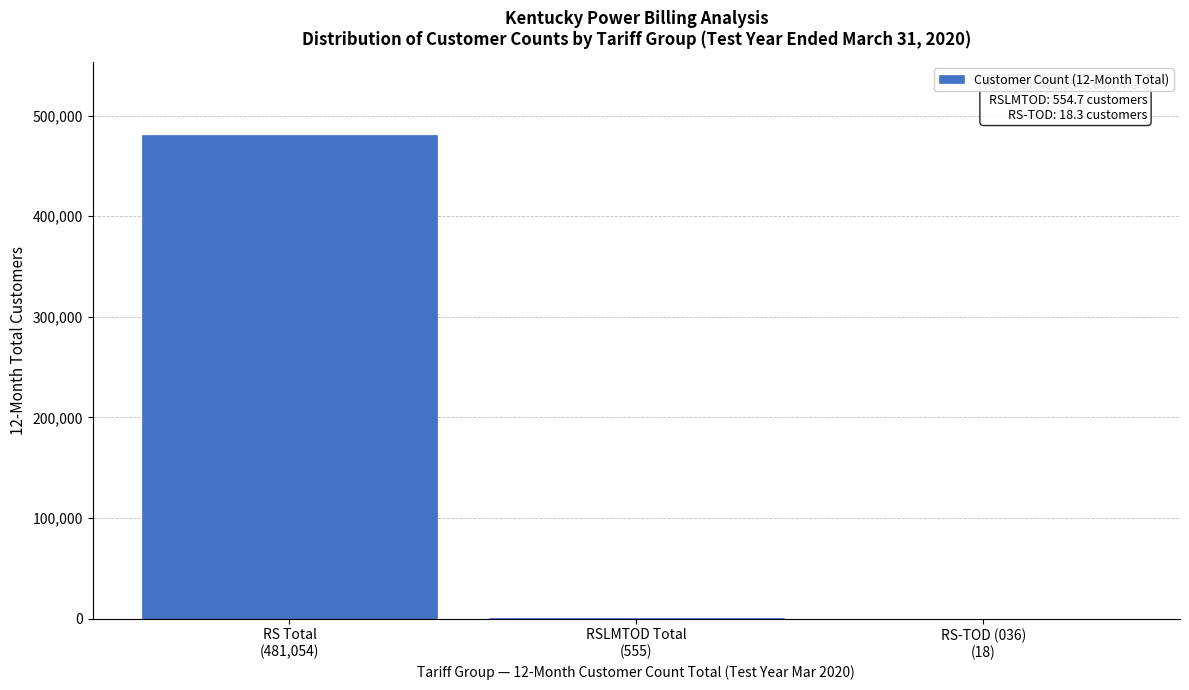

What is the maximum value shown in the chart?

481054.2